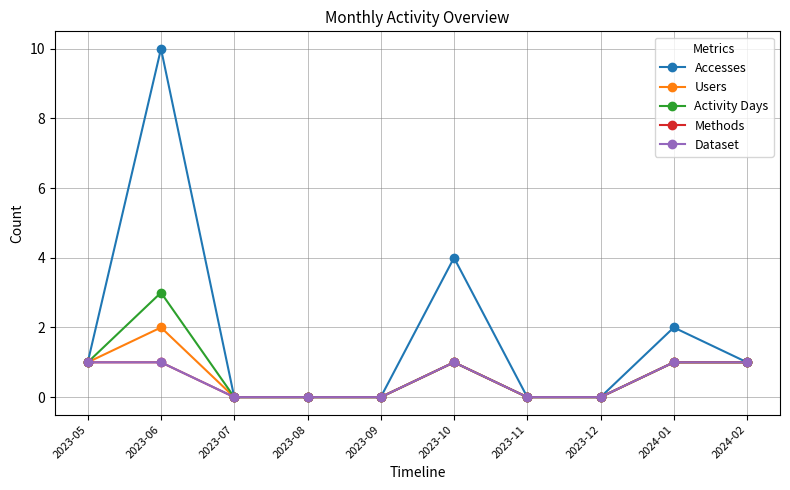

The value of Accesses at 2023-08 is 0. True or false?

True